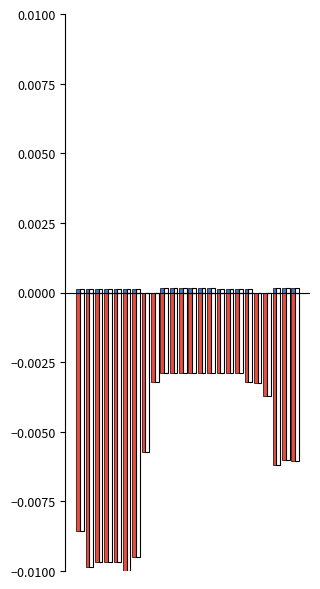

Rank the series by their average value, from highest to lowest.

BZN|AL > BZN|XK Total [MW], BZN|XK > BZN|AL Total [MW]